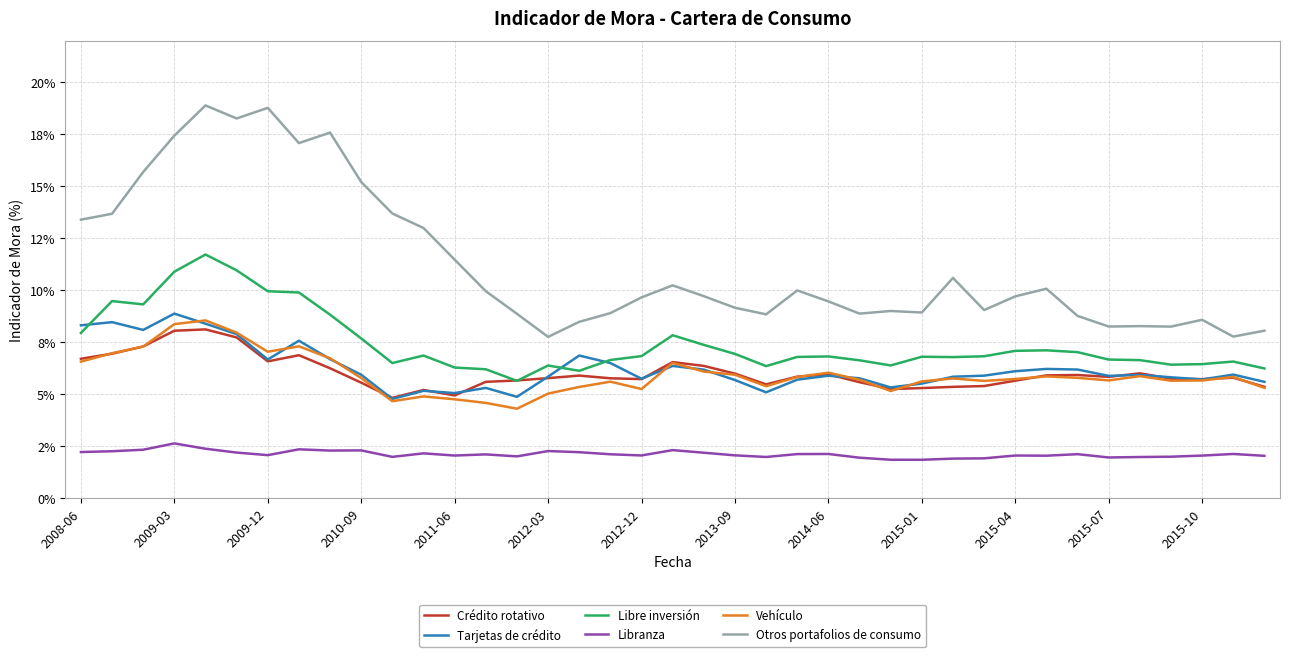

What are all the series names shown in the legend?

Crédito rotativo, Tarjetas de crédito, Libre inversión, Libranza, Vehículo, Otros portafolios de consumo